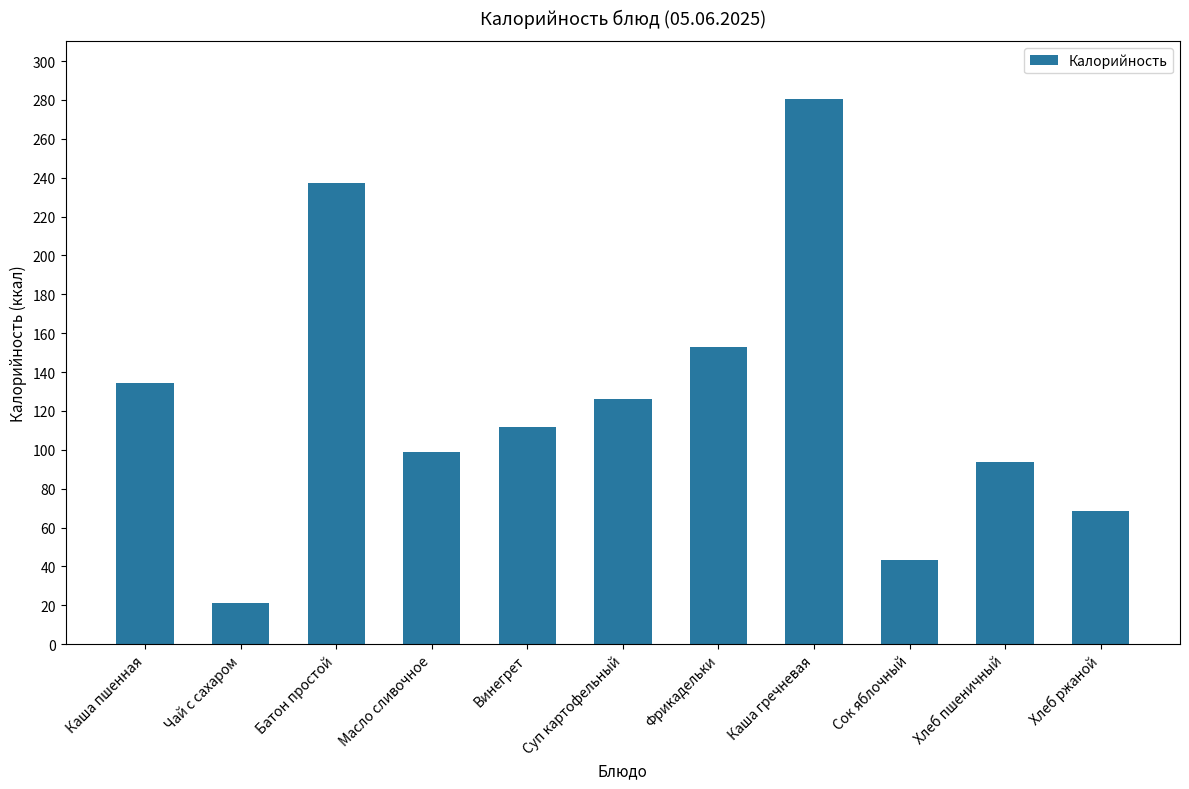

The chart shows a value of 64.2 at Винегрет. True or false?

False